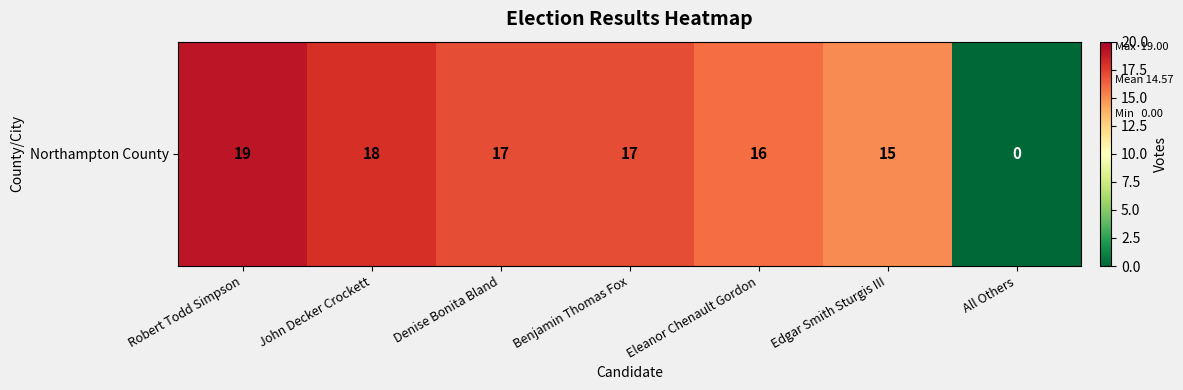

Where is the data nearest to the value 9?

Edgar Smith Sturgis III